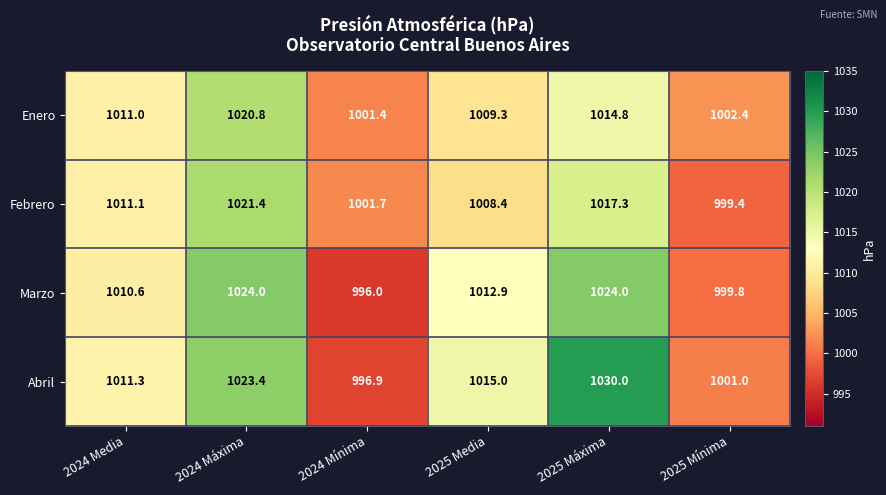

What is the sum of all Abril values?

6077.6